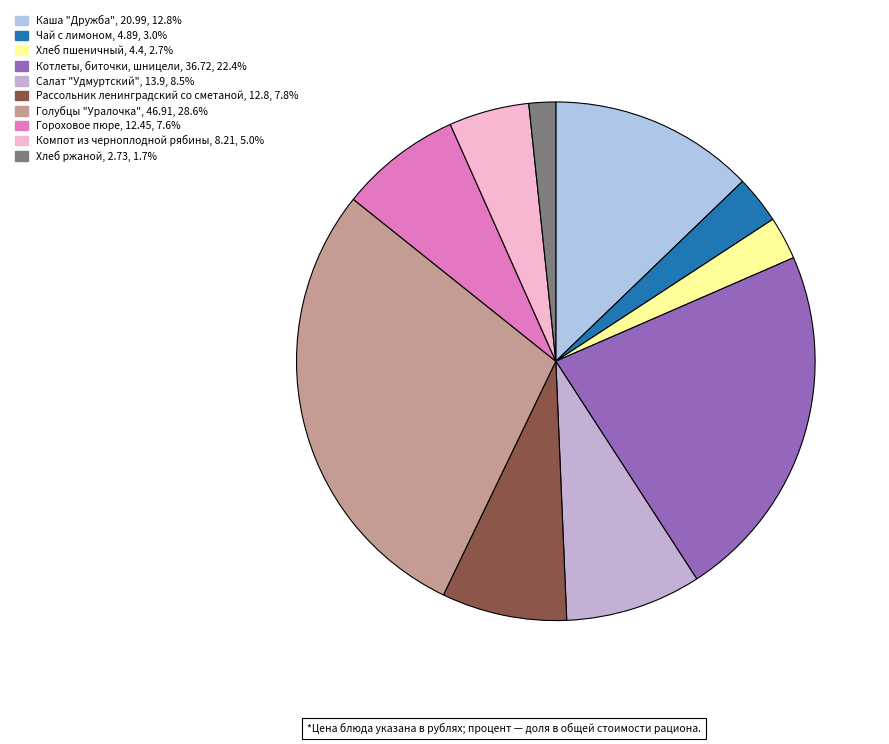

To the nearest percent, what percentage of the pie is Котлеты, биточки, шницели?

22%